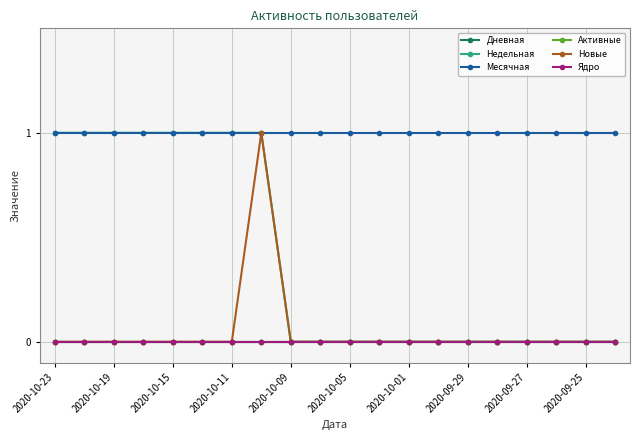

Is this an area chart (filled region under the line)?

No